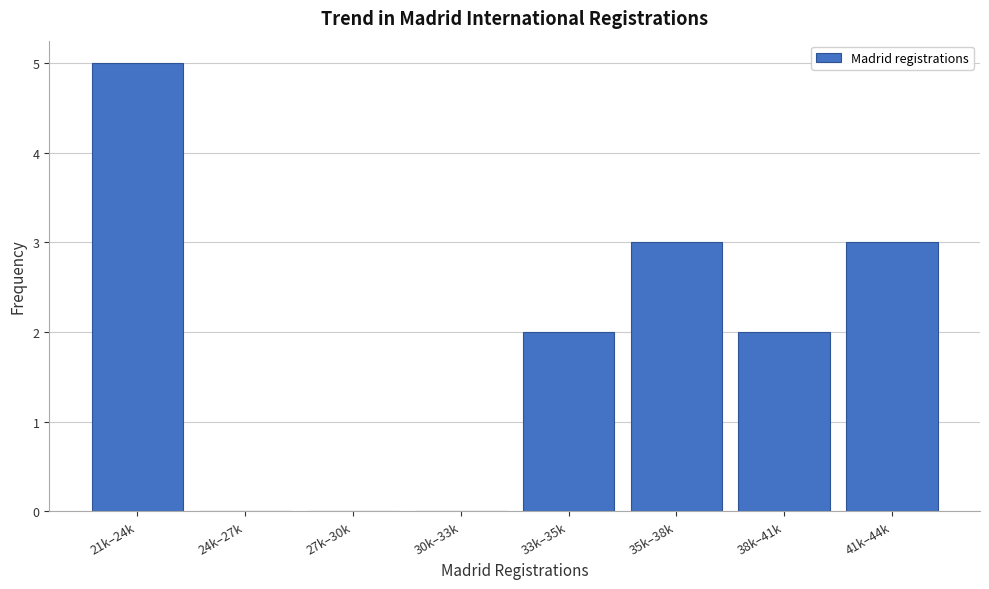

Reading left to right, extract all data points from this chart.

21k–24k=5	24k–27k=0	27k–30k=0	30k–33k=0	33k–35k=2	35k–38k=3	38k–41k=2	41k–44k=3